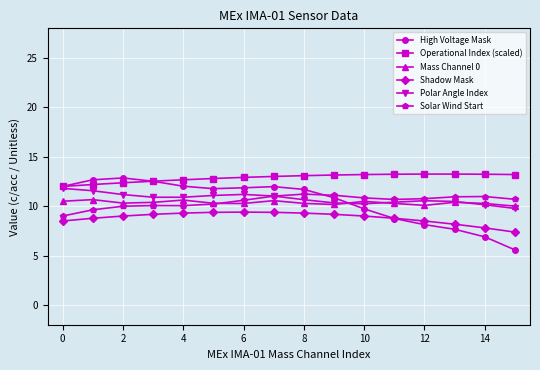

Which series has the largest total across all categories?

Operational Index (scaled)